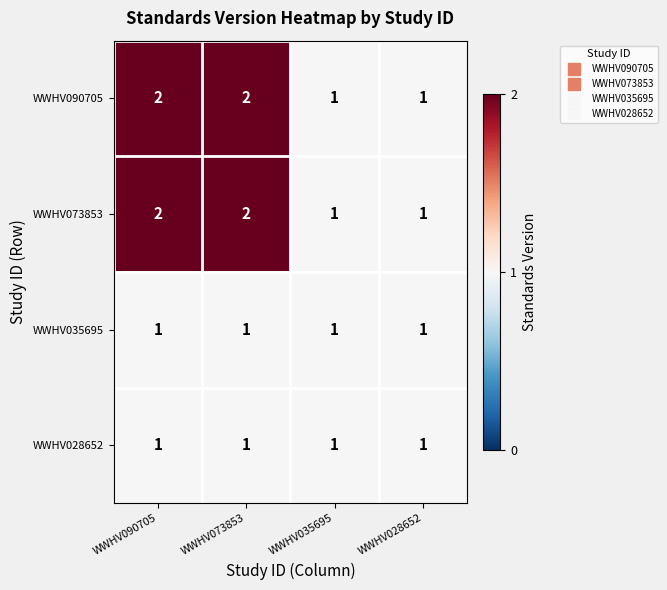

True or false: WWHV090705 has a value of 2 at WWHV090705.

True